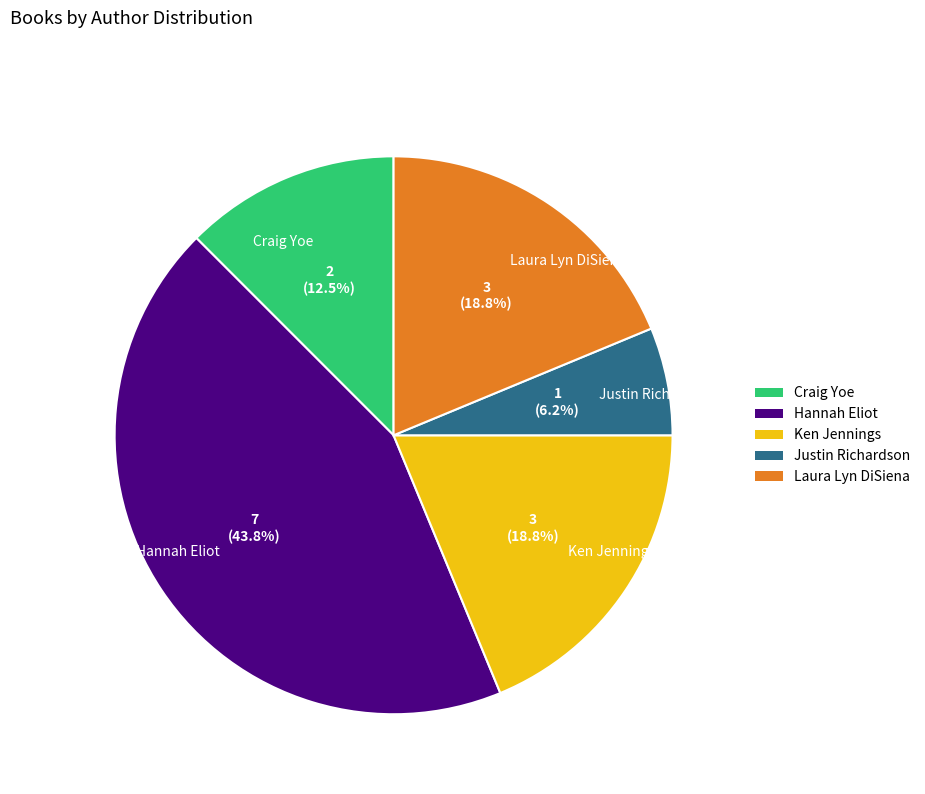

Does any single category account for the majority?

No